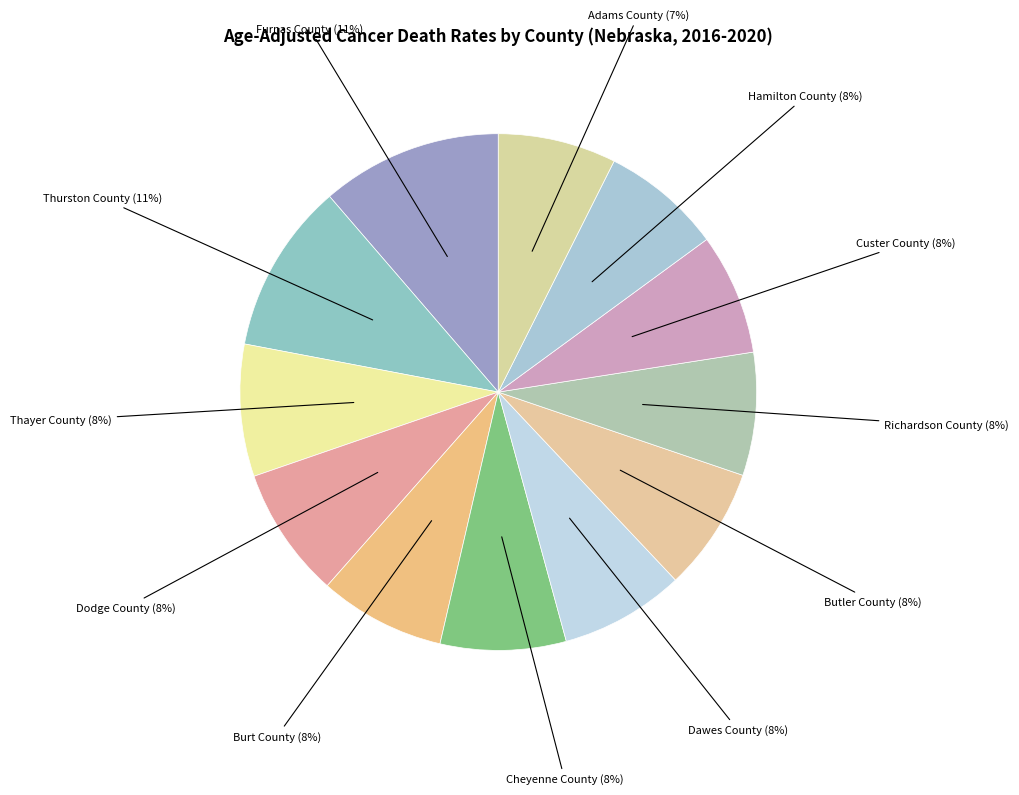

To the nearest percent, what is the average slice percentage?

8%